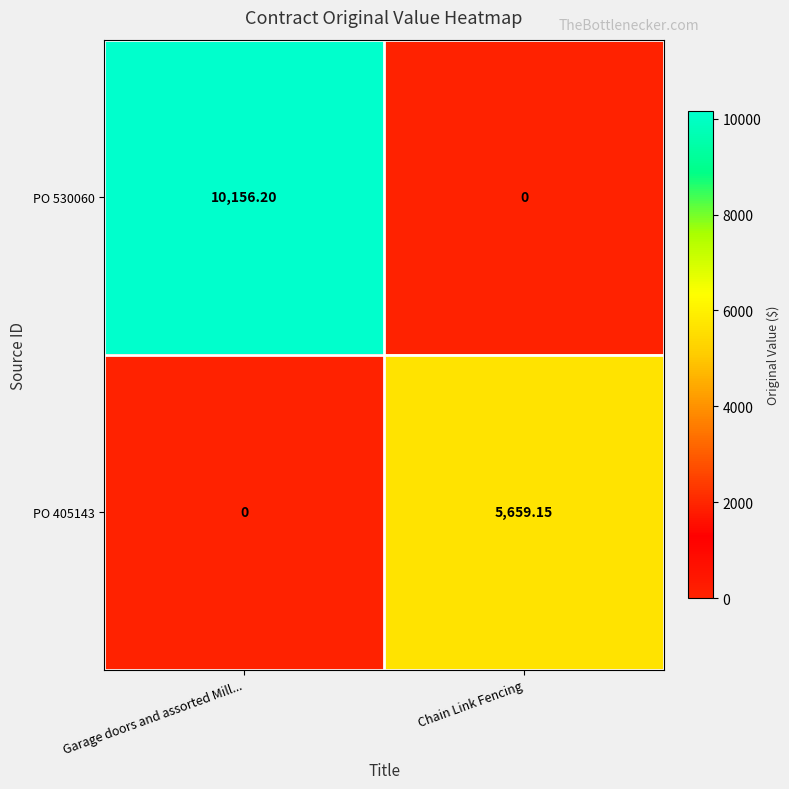

At which label is PO 405143 closest to 2829?

Garage doors and assorted Mill...